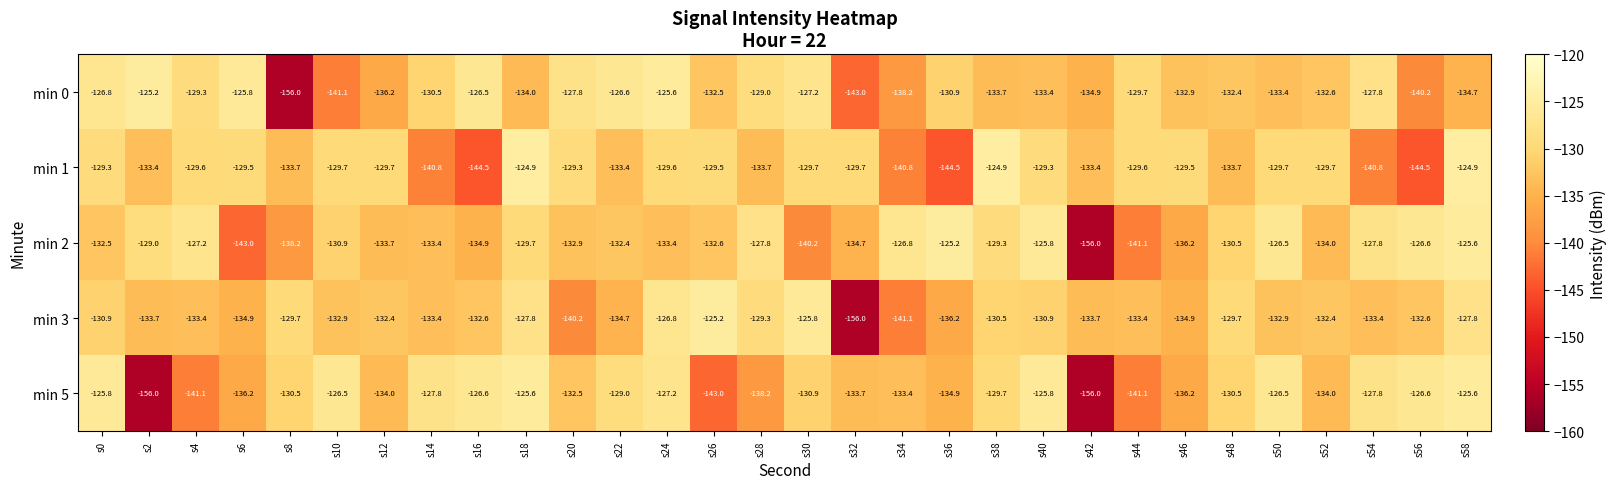

Count the number of data series in this chart.

5